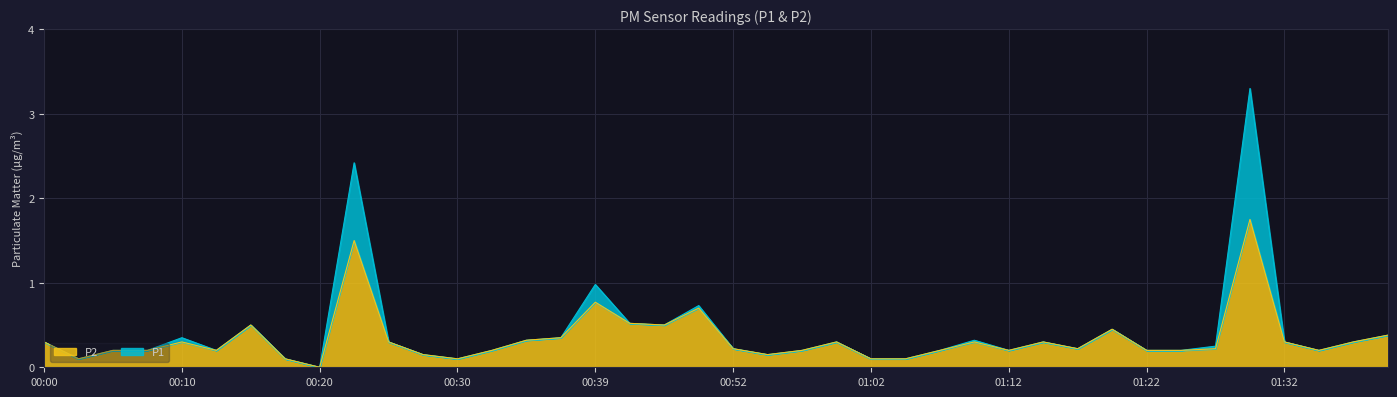

Reading left to right, transcribe all the data shown in this chart.

P1: 0.3	0.1	0.2	0.2	0.3	0.2	0.5	0.1	0.0	2.4	0.3	0.1	0.1	0.2	0.3	0.3	1.0	0.5	0.5	0.7	0.2	0.1	0.2	0.3	0.1	0.1	0.2	0.3	0.2	0.3	0.2	0.5	0.2	0.2	0.2	3.3	0.3	0.2	0.3	0.4
P2: 0.3	0.1	0.2	0.2	0.3	0.2	0.5	0.1	0.0	1.5	0.3	0.1	0.1	0.2	0.3	0.3	0.8	0.5	0.5	0.7	0.2	0.1	0.2	0.3	0.1	0.1	0.2	0.3	0.2	0.3	0.2	0.5	0.2	0.2	0.2	1.8	0.3	0.2	0.3	0.4